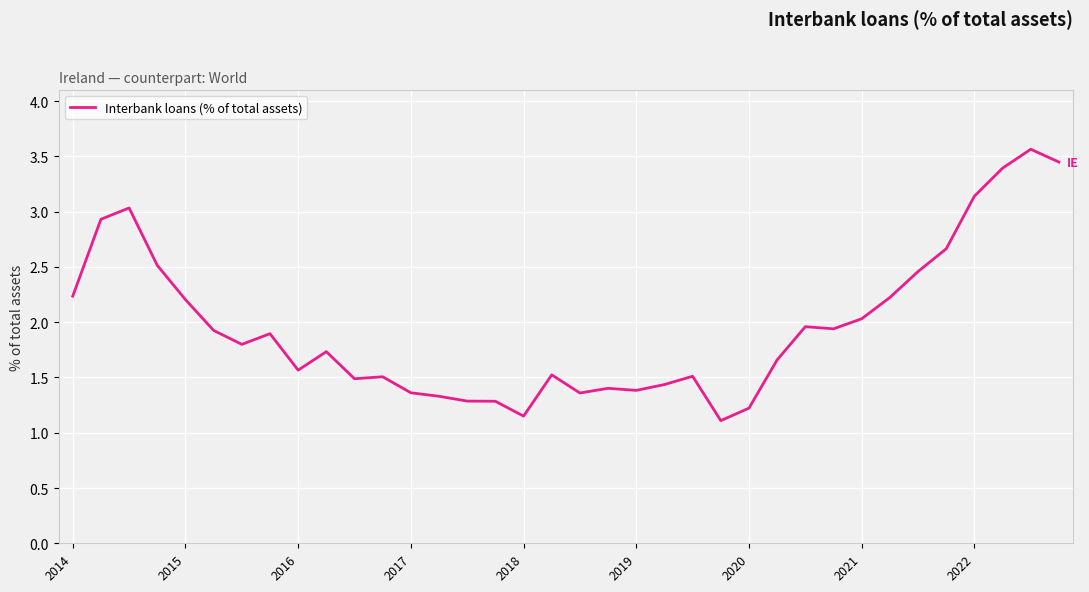

What is the maximum value shown in the chart?

3.6